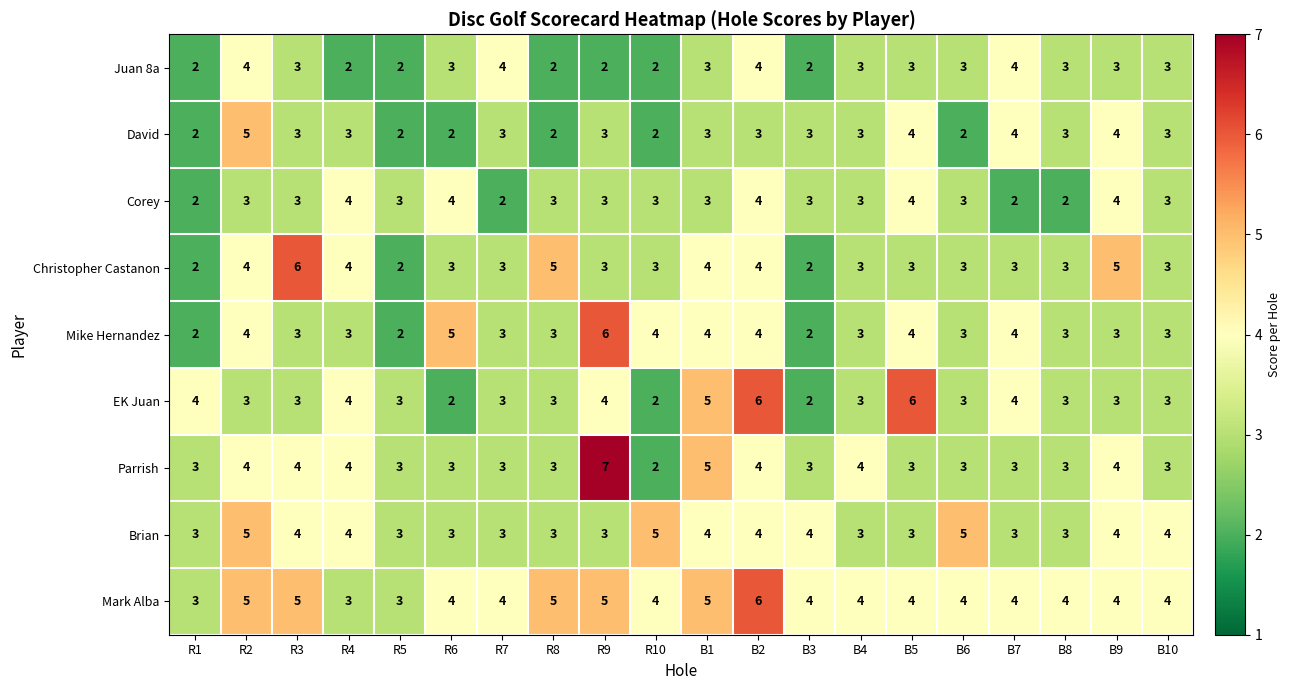

What is the total value across all series at R4?

31